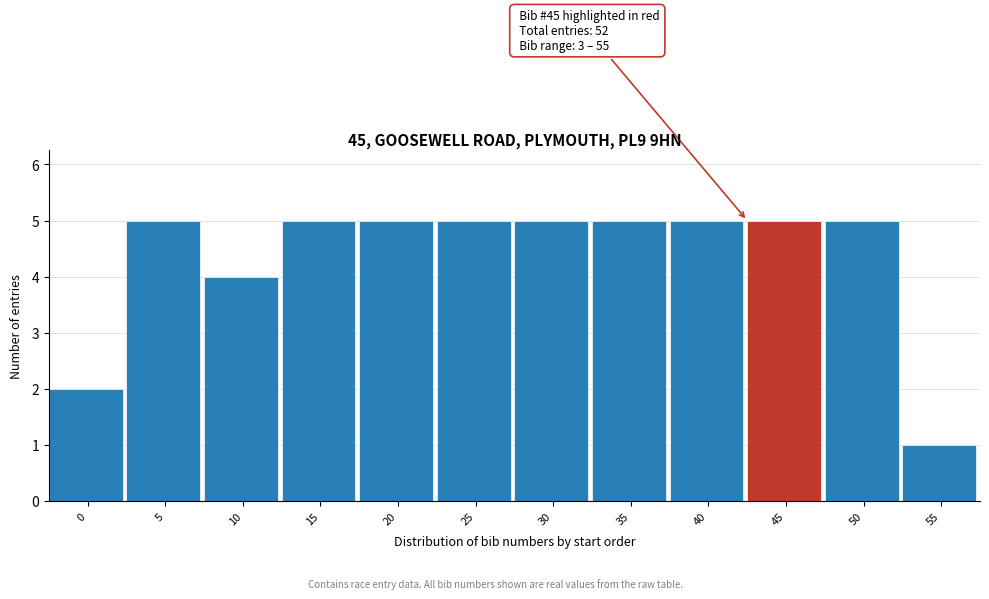

Reading right to left, transcribe all the data shown in this chart.

55=1	50=5	45=5	40=5	35=5	30=5	25=5	20=5	15=5	10=4	5=5	0=2